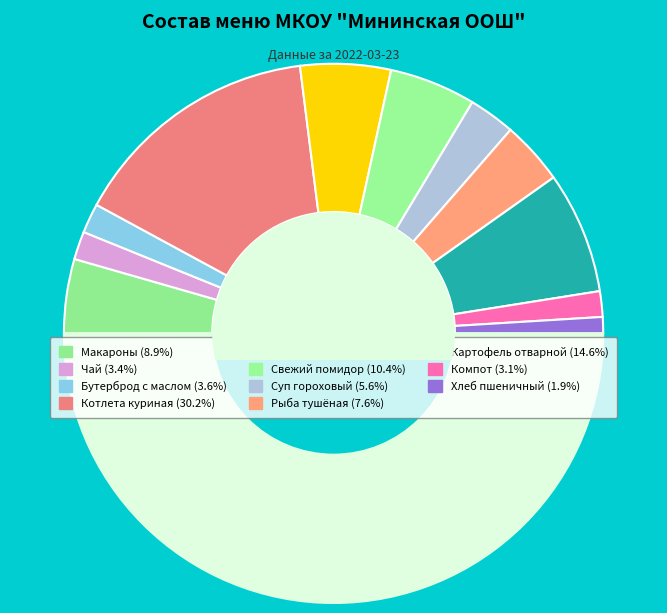

Rank the categories by value from lowest to highest.

Хлеб пшеничный, Компот, Чай, Бутерброд с маслом, Суп гороховый, Рыба тушёная, Макароны, Свежий помидор, Апельсин, Картофель отварной, Котлета куриная